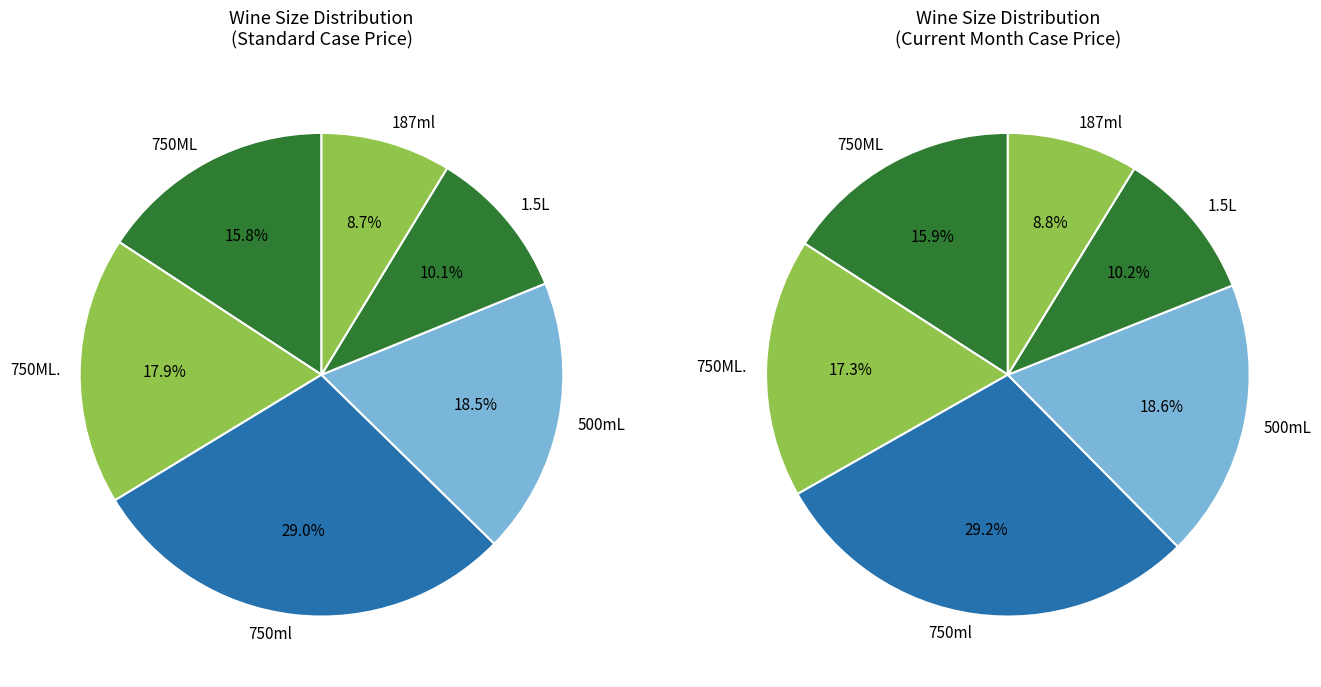

Combined, what portion of the pie is 500mL and 1.5L?

28.6%